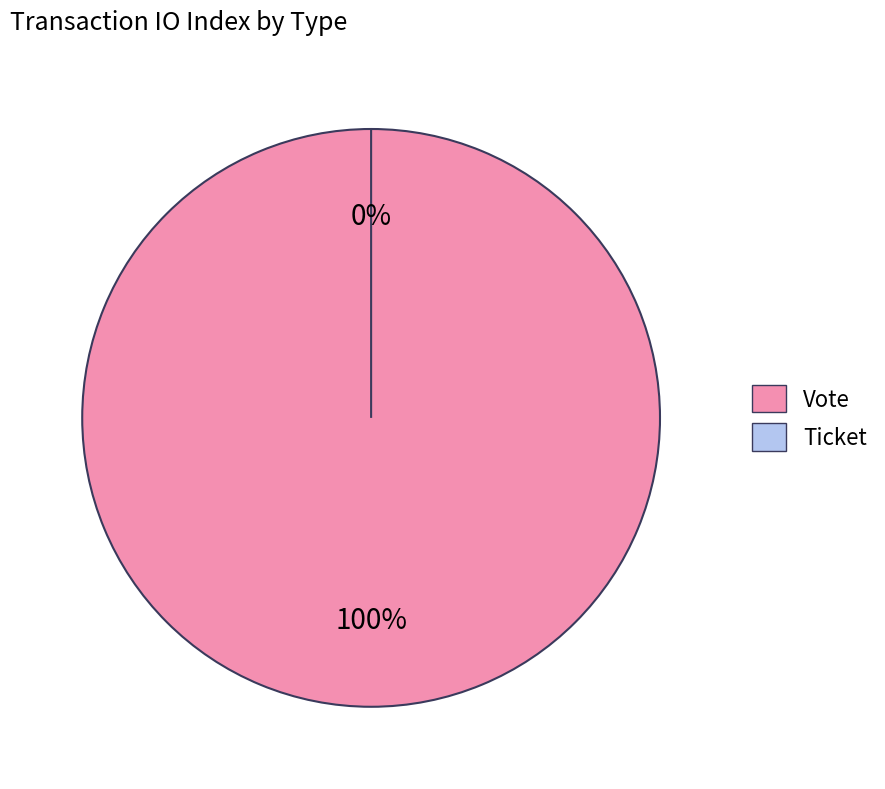

Which slice is the largest?

Vote